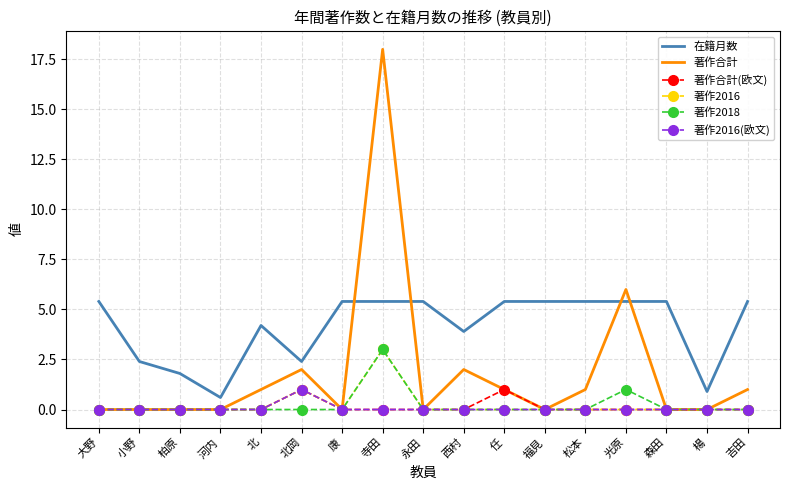

What is the difference between the highest and lowest values at 康?

5.4